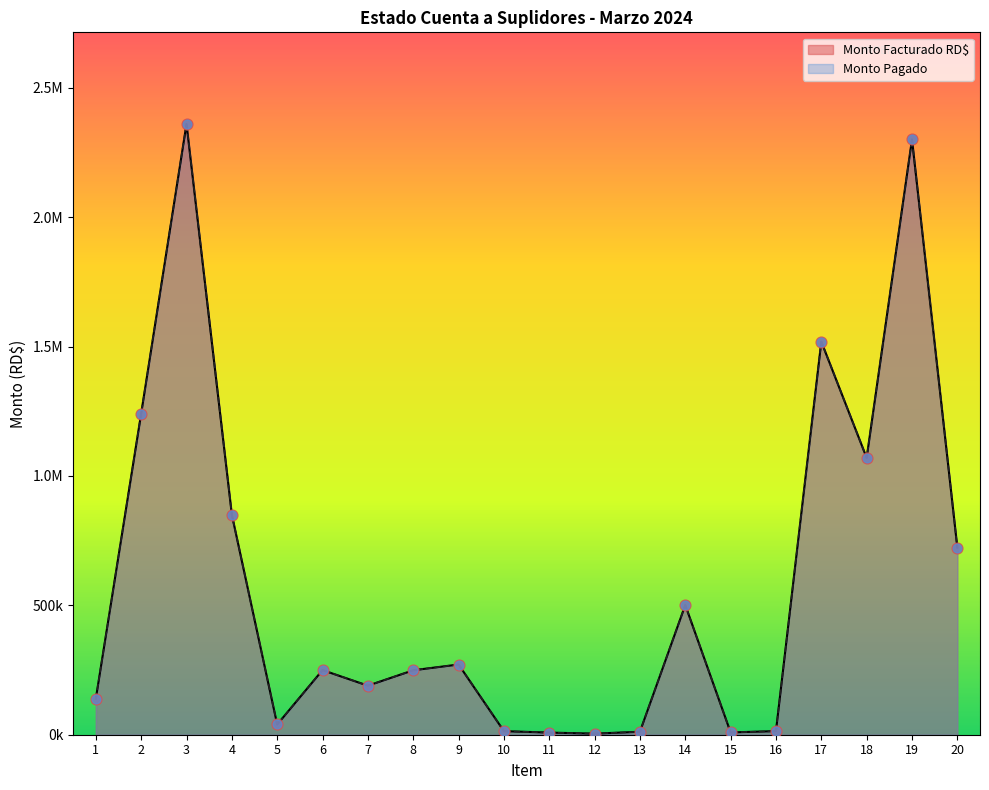

Which series reaches the maximum Y coordinate?

Monto Facturado RD$